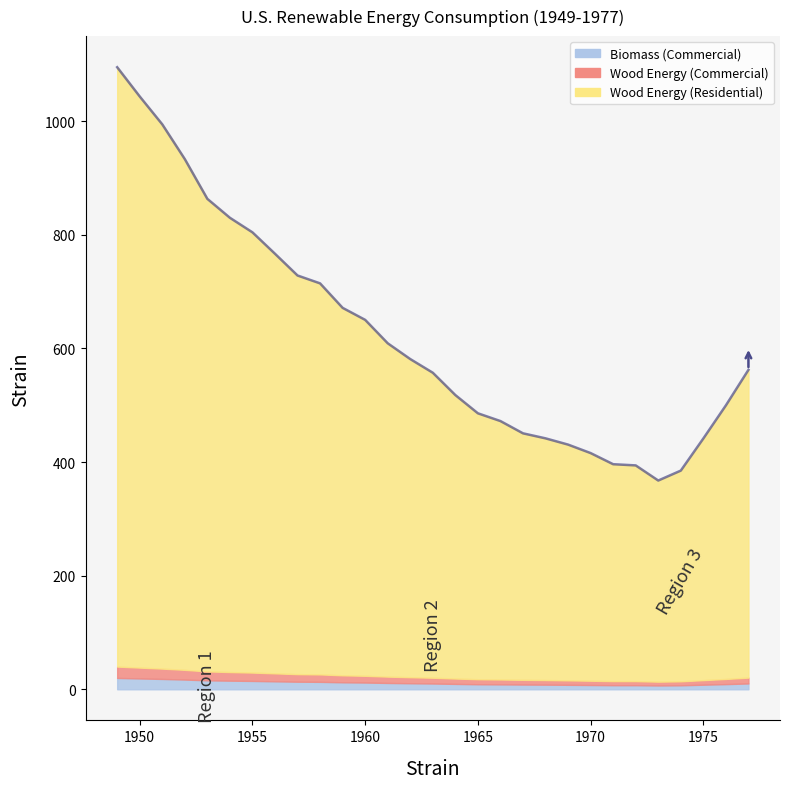

Where is the first local minimum for Wood Energy (Commercial)?

1973